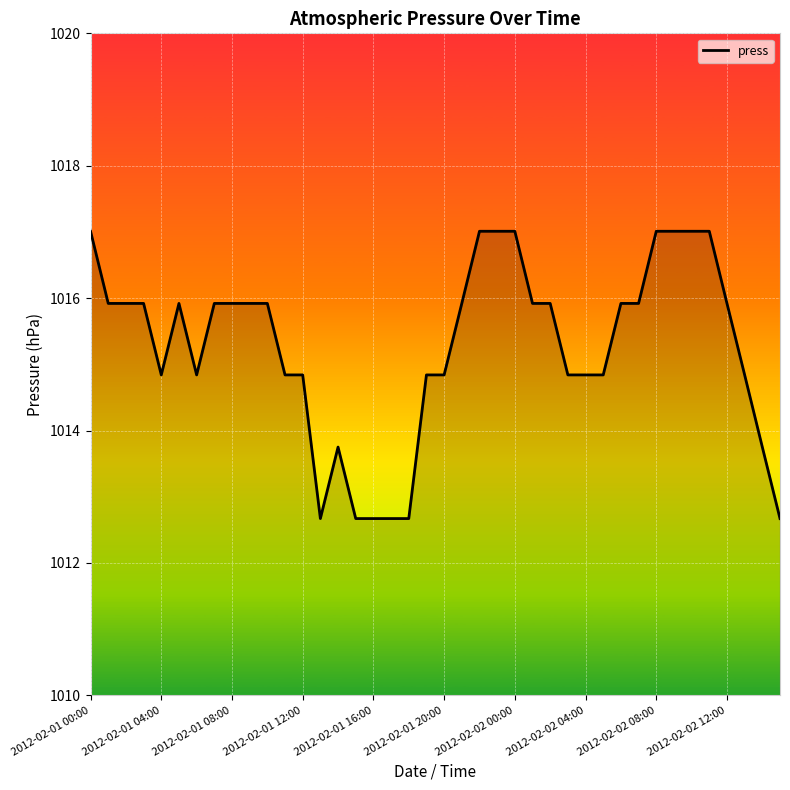

What is the minimum value shown in the chart?

1012.7